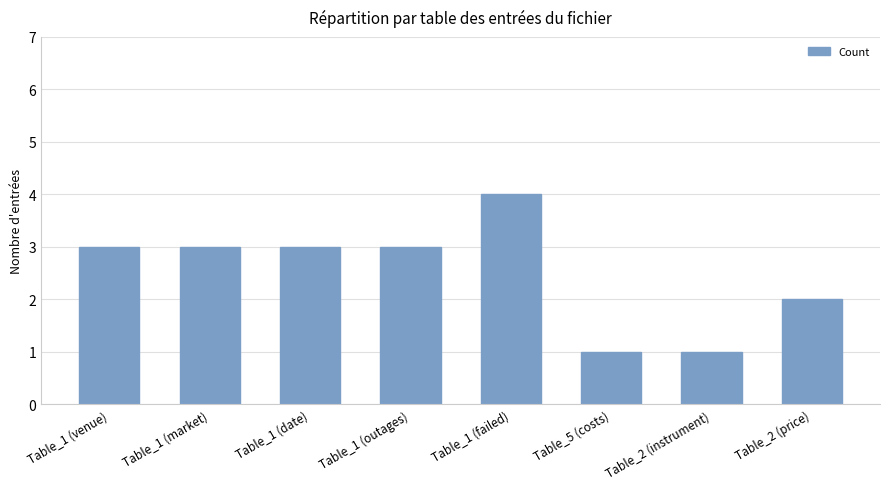

What is the difference between the maximum and minimum values?

3